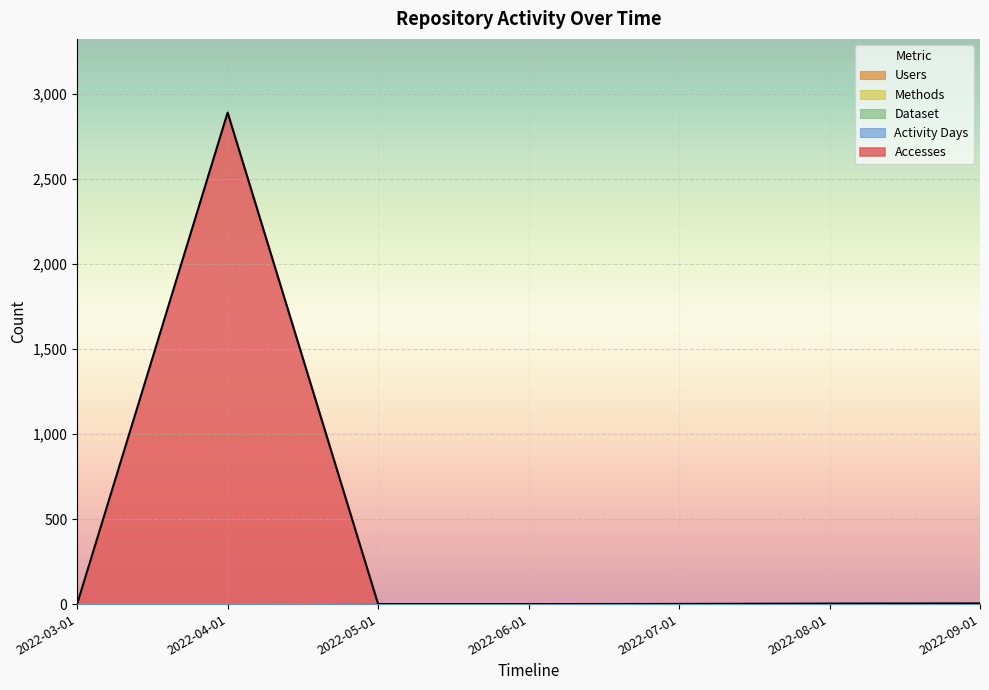

The Activity Days series shows 1 at 2022-04-01. True or false?

True